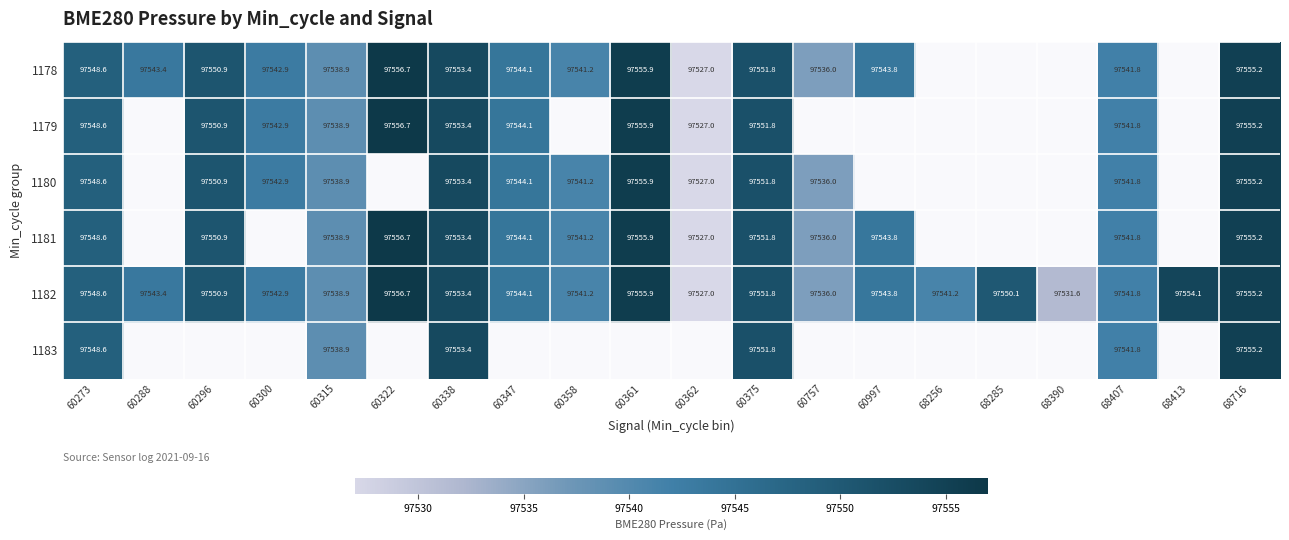

What is the minimum value shown in the chart?

97527.0